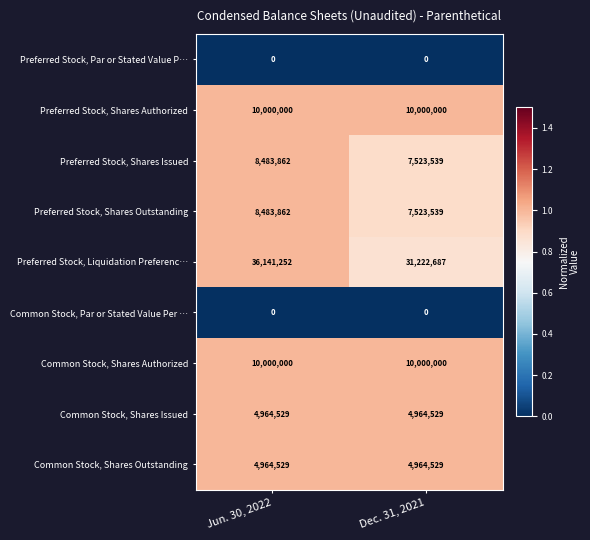

What is the difference between the maximum and minimum values in the Preferred Stock, Shares Outstanding series?

960323